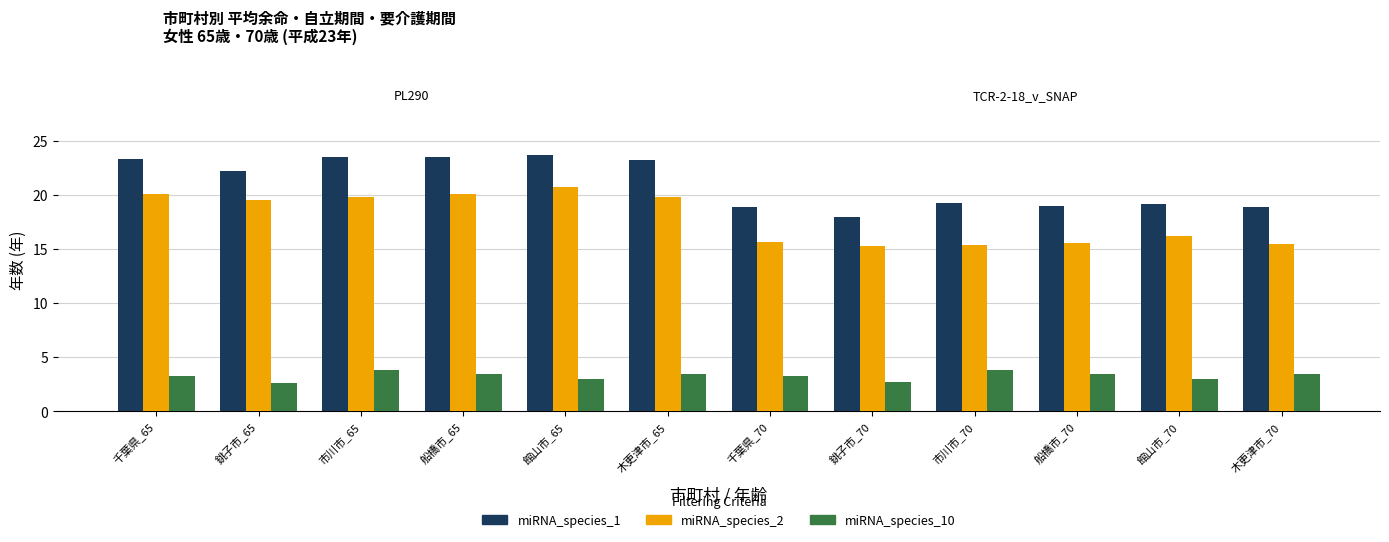

What is the spread (max minus min) of values at 船橋市_65?

20.1